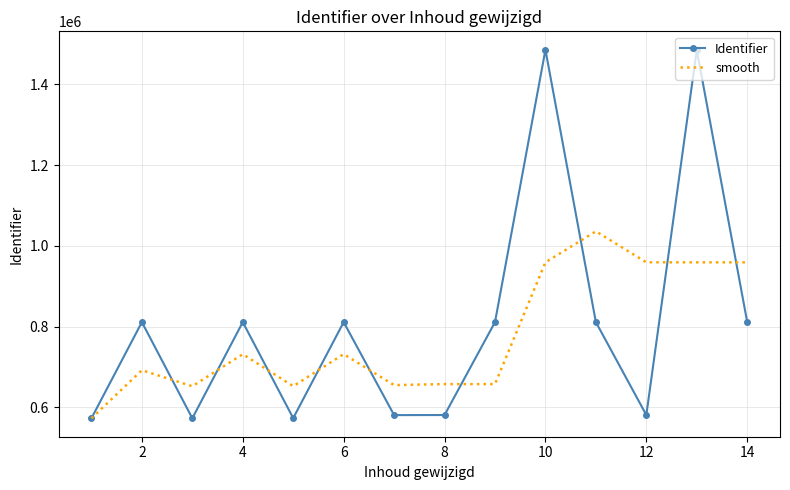

Which series has the largest range (max minus min)?

Identifier